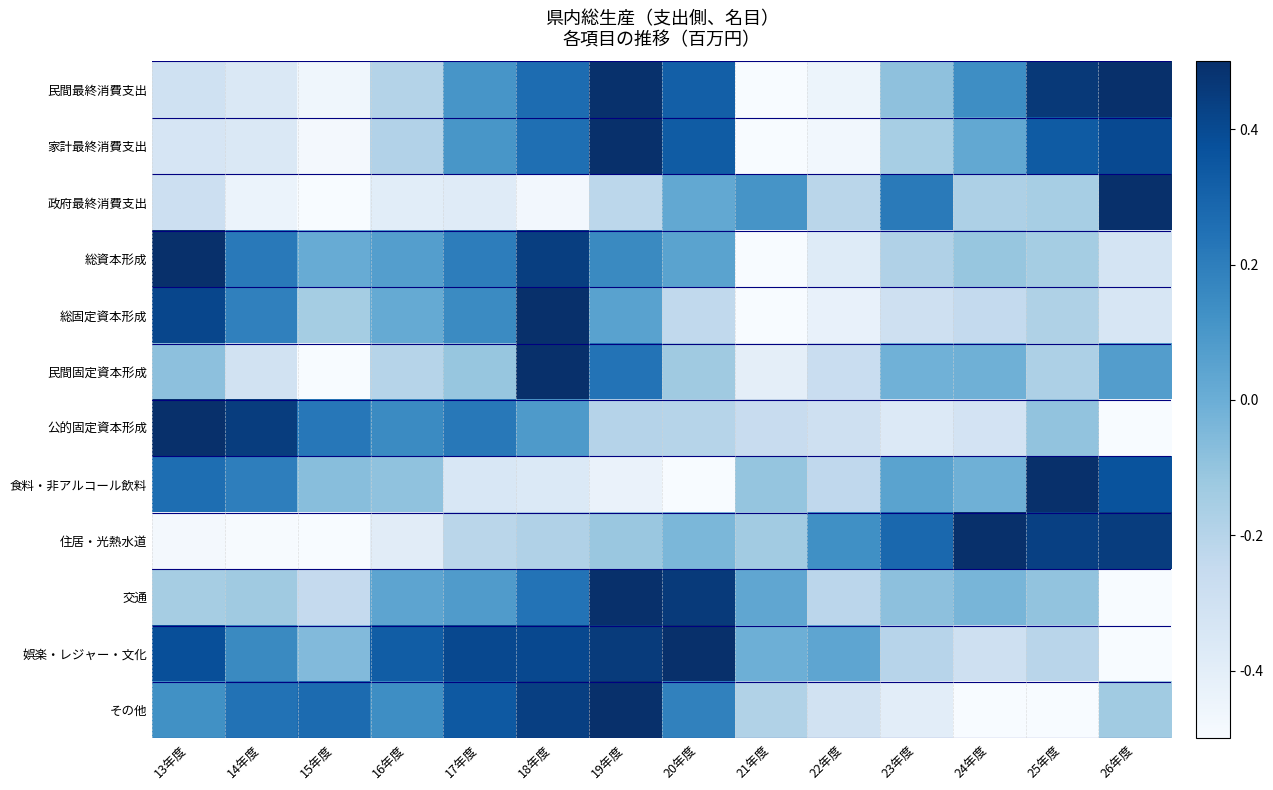

Reading left to right, extract all data points from this chart.

民間最終消費支出: 13年度=-0.3	14年度=-0.4	15年度=-0.5	16年度=-0.2	17年度=0.1	18年度=0.3	19年度=0.5	20年度=0.3	21年度=-0.5	22年度=-0.4	23年度=-0.1	24年度=0.1	25年度=0.5	26年度=0.5
家計最終消費支出: 13年度=-0.3	14年度=-0.4	15年度=-0.5	16年度=-0.2	17年度=0.1	18年度=0.3	19年度=0.5	20年度=0.3	21年度=-0.5	22年度=-0.5	23年度=-0.2	24年度=0.0	25年度=0.3	26年度=0.4
政府最終消費支出: 13年度=-0.3	14年度=-0.4	15年度=-0.5	16年度=-0.4	17年度=-0.4	18年度=-0.5	19年度=-0.2	20年度=0.0	21年度=0.1	22年度=-0.2	23年度=0.2	24年度=-0.2	25年度=-0.2	26年度=0.5
総資本形成: 13年度=0.5	14年度=0.2	15年度=0.0	16年度=0.1	17年度=0.2	18年度=0.4	19年度=0.2	20年度=0.0	21年度=-0.5	22年度=-0.4	23年度=-0.2	24年度=-0.1	25年度=-0.1	26年度=-0.3
総固定資本形成: 13年度=0.4	14年度=0.2	15年度=-0.1	16年度=0.0	17年度=0.2	18年度=0.5	19年度=0.1	20年度=-0.2	21年度=-0.5	22年度=-0.4	23年度=-0.3	24年度=-0.2	25年度=-0.2	26年度=-0.3
民間固定資本形成: 13年度=-0.1	14年度=-0.3	15年度=-0.5	16年度=-0.2	17年度=-0.1	18年度=0.5	19年度=0.2	20年度=-0.1	21年度=-0.4	22年度=-0.3	23年度=-0.0	24年度=-0.0	25年度=-0.2	26年度=0.1
公的固定資本形成: 13年度=0.5	14年度=0.4	15年度=0.2	16年度=0.2	17年度=0.2	18年度=0.1	19年度=-0.2	20年度=-0.2	21年度=-0.3	22年度=-0.3	23年度=-0.4	24年度=-0.3	25年度=-0.1	26年度=-0.5
食料・非アルコール飲料: 13年度=0.3	14年度=0.2	15年度=-0.1	16年度=-0.1	17年度=-0.3	18年度=-0.4	19年度=-0.4	20年度=-0.5	21年度=-0.1	22年度=-0.2	23年度=0.0	24年度=-0.0	25年度=0.5	26年度=0.4
住居・光熱水道: 13年度=-0.5	14年度=-0.5	15年度=-0.5	16年度=-0.4	17年度=-0.2	18年度=-0.2	19年度=-0.1	20年度=-0.0	21年度=-0.1	22年度=0.1	23年度=0.3	24年度=0.5	25年度=0.4	26年度=0.4
交通: 13年度=-0.1	14年度=-0.1	15年度=-0.2	16年度=0.0	17年度=0.1	18年度=0.2	19年度=0.5	20年度=0.5	21年度=0.0	22年度=-0.2	23年度=-0.1	24年度=-0.0	25年度=-0.1	26年度=-0.5
娯楽・レジャー・文化: 13年度=0.4	14年度=0.2	15年度=-0.1	16年度=0.3	17年度=0.4	18年度=0.4	19年度=0.5	20年度=0.5	21年度=-0.0	22年度=0.0	23年度=-0.2	24年度=-0.3	25年度=-0.2	26年度=-0.5
その他: 13年度=0.1	14年度=0.2	15年度=0.3	16年度=0.1	17年度=0.3	18年度=0.4	19年度=0.5	20年度=0.2	21年度=-0.2	22年度=-0.3	23年度=-0.4	24年度=-0.5	25年度=-0.5	26年度=-0.1